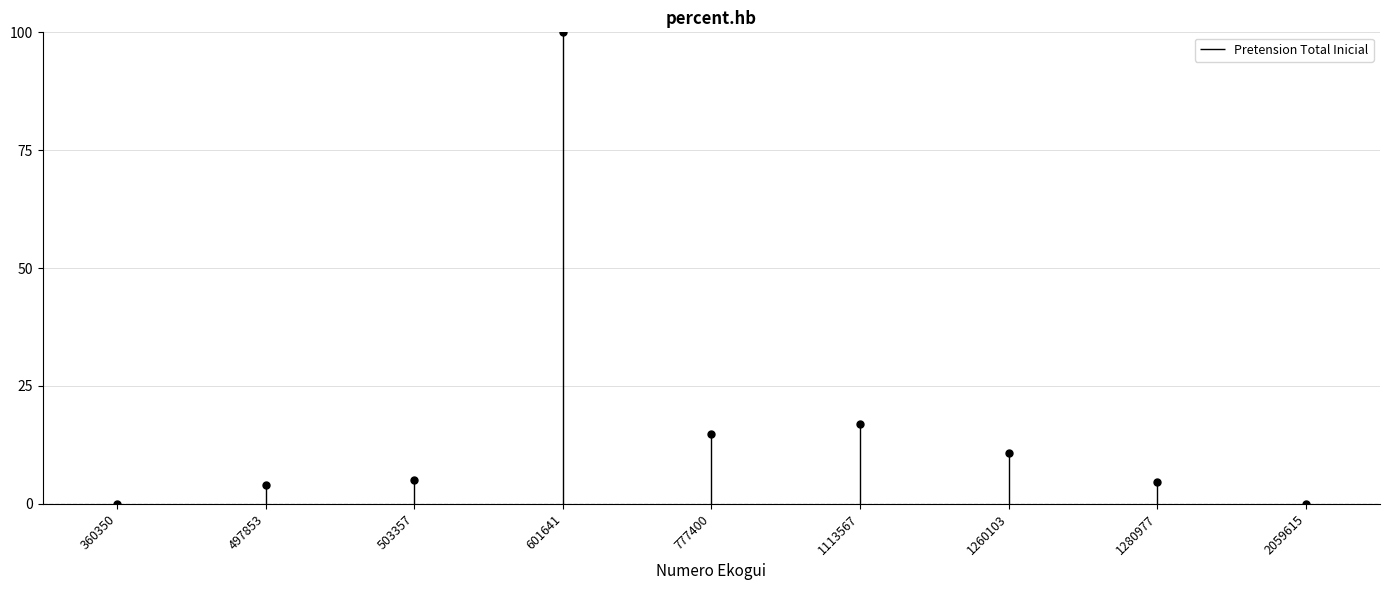

What is the change in value from 497853 to 503357?

+1.1